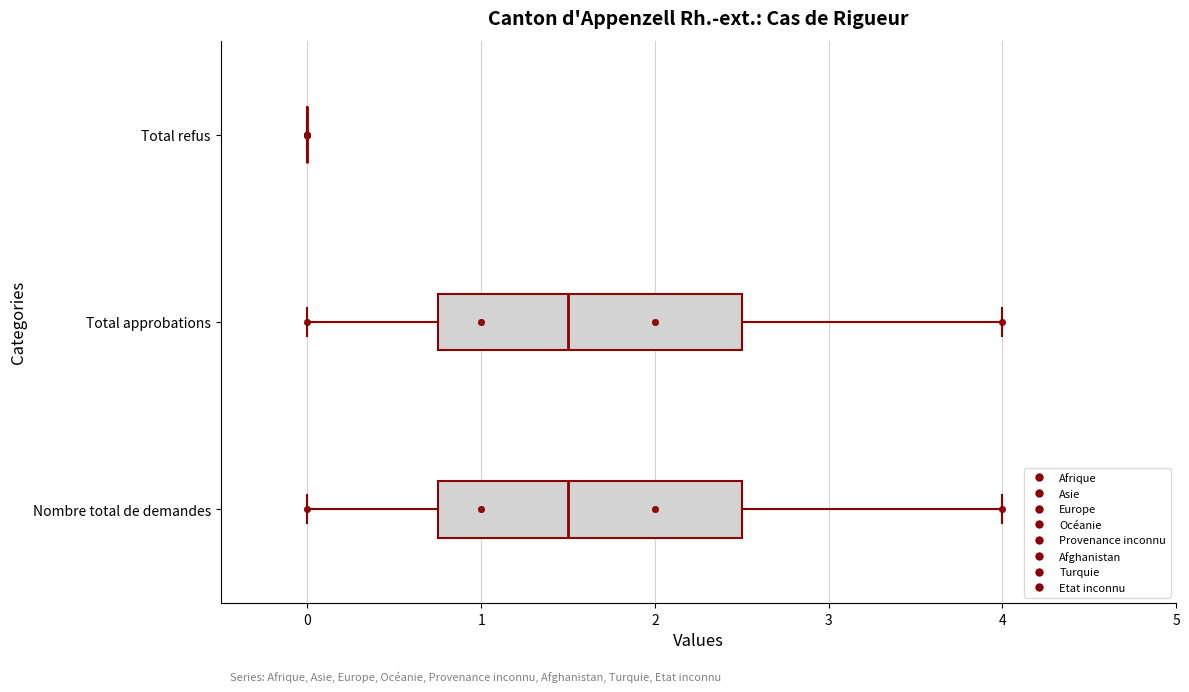

Where does the median line of the box for Nombre total de demandes sit on the x-axis? The values are not printed on the chart, so give them approximately, as read against the axis.

1.5